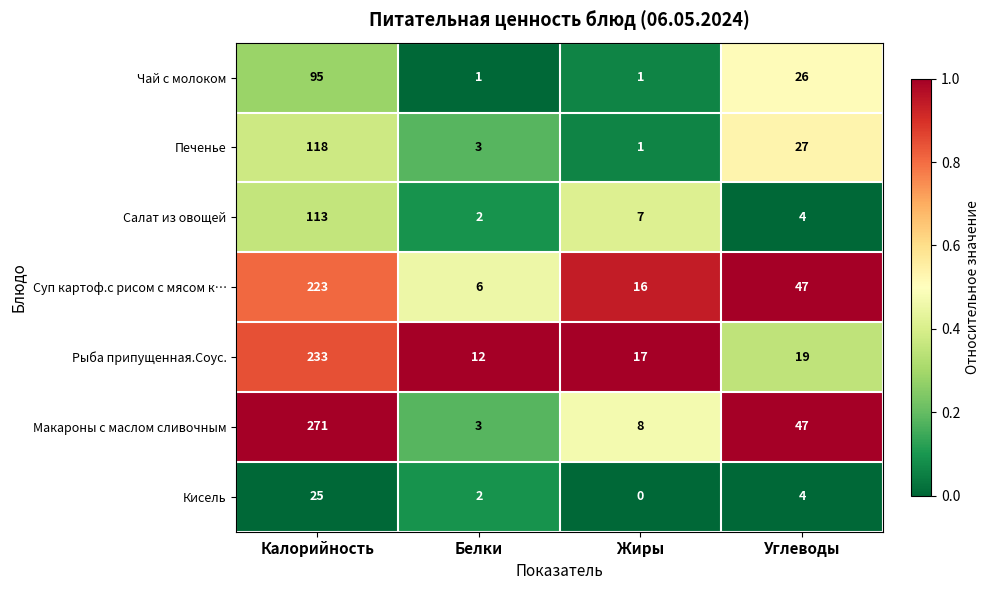

What is the spread (max minus min) of values at Белки?

11